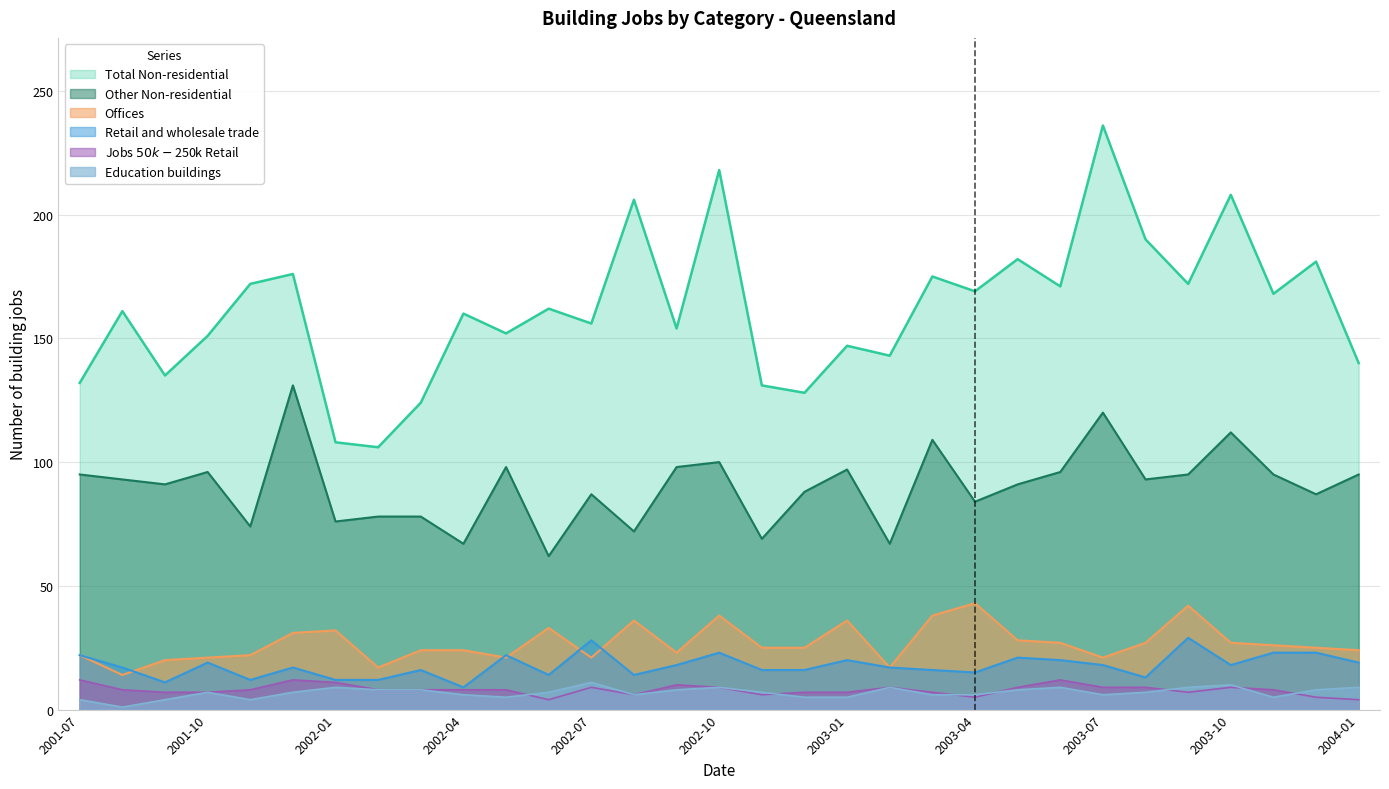

What is the total value across all series at 2001-10?

301